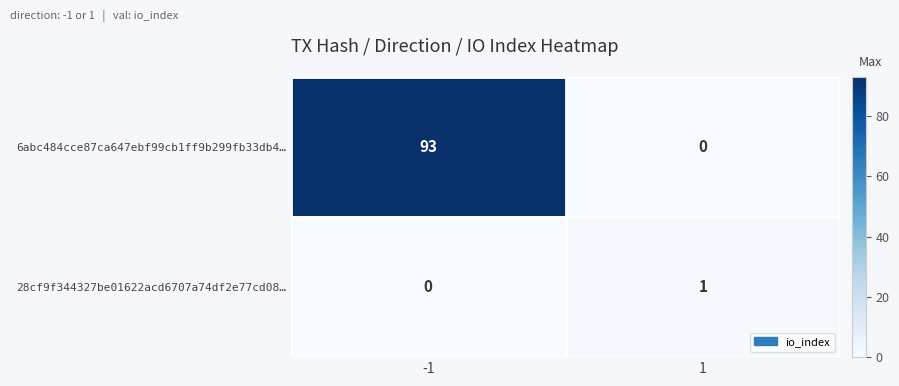

Reading left to right, transcribe all the data shown in this chart.

6abc484cce87ca647ebf99cb1ff9b299fb33db4…: 93	0
28cf9f344327be01622acd6707a74df2e77cd08…: 0	1